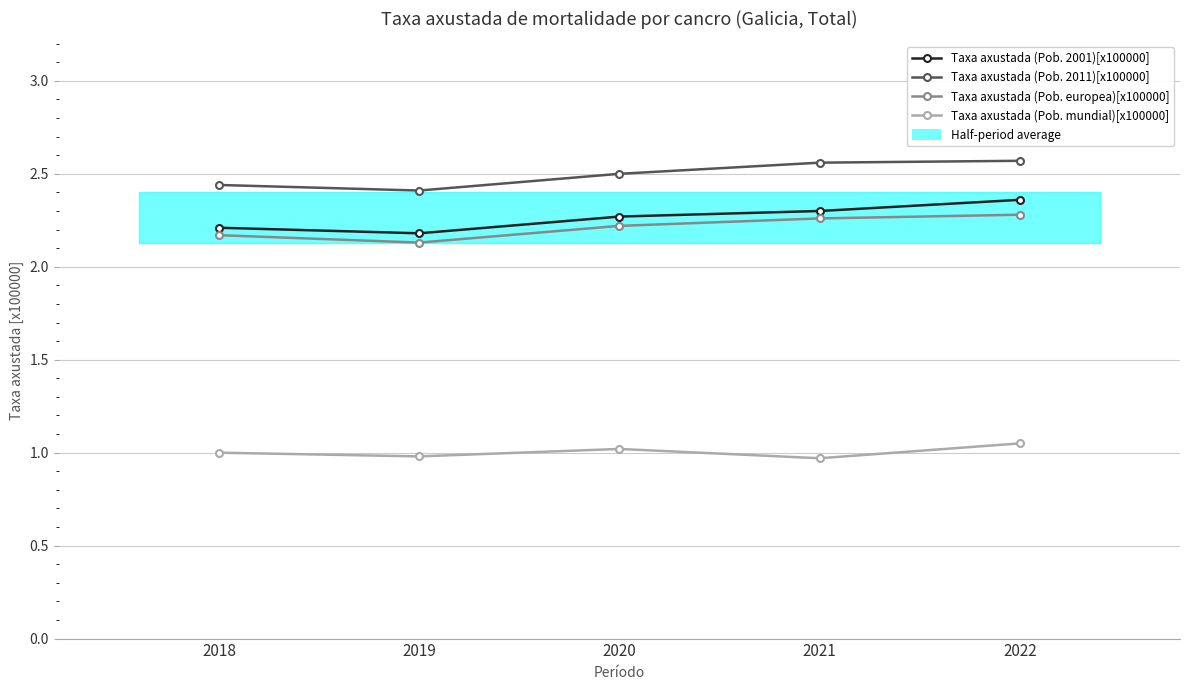

Which series changed the most between 2018 and 2019?

Taxa axustada (Pob. europea)[x100000]